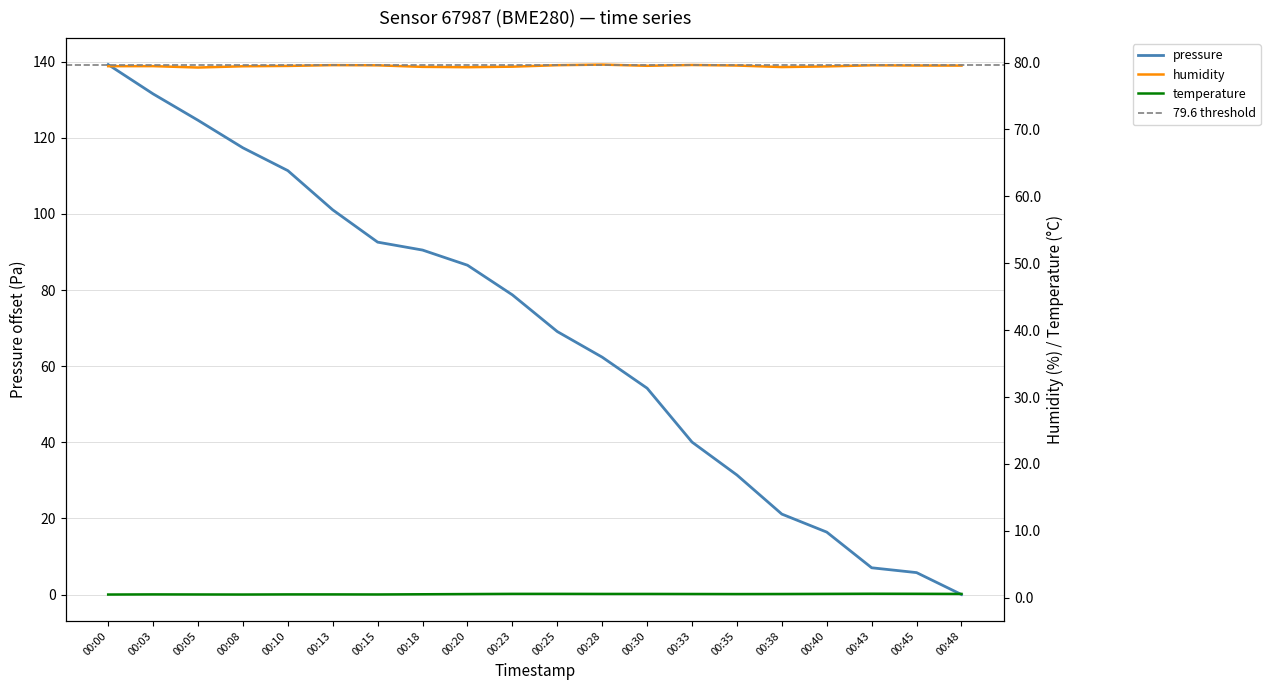

Count the number of categories in the chart.

20